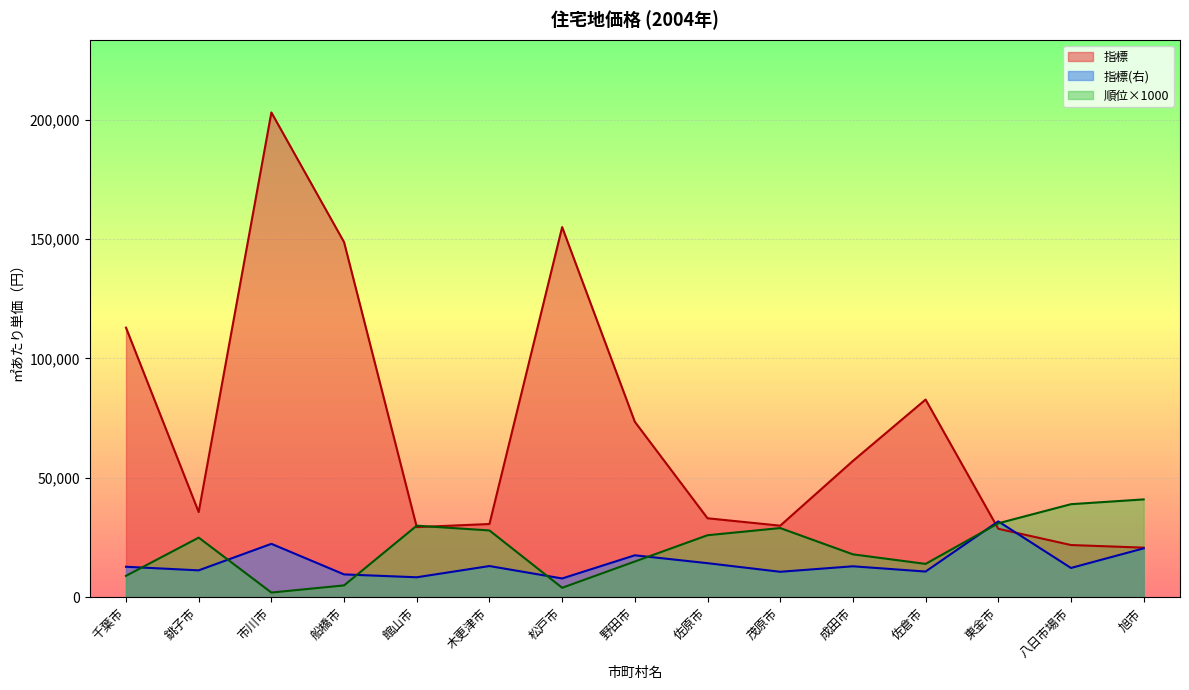

What value does the 指標 series have at 千葉市, to the nearest 50?

112900